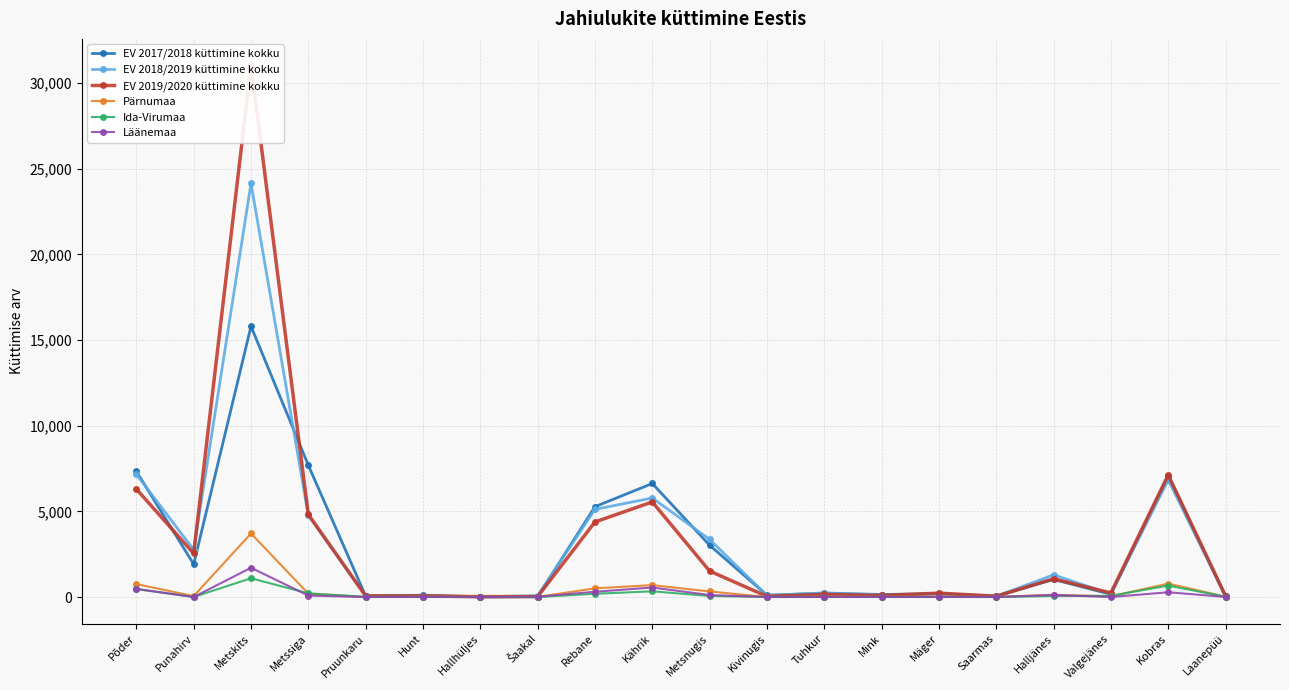

How many interior local valleys does the Pärnumaa series have?

6